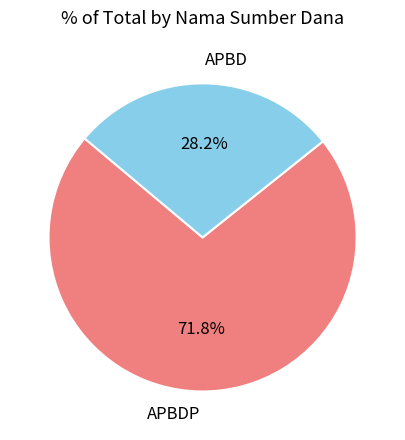

How much of the chart is everything except APBD?

71.8%